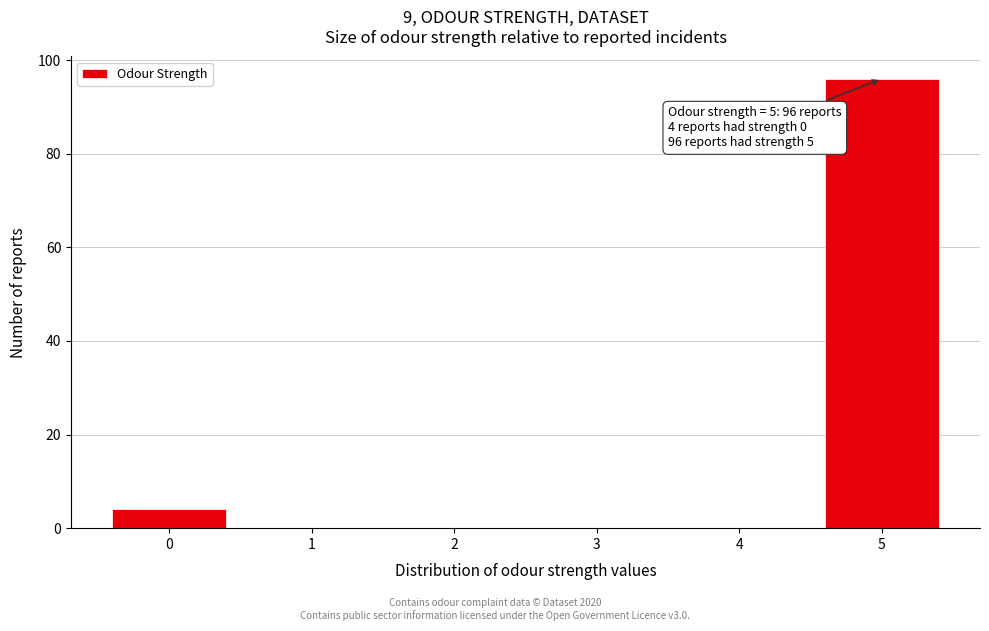

Reading left to right, extract all data points from this chart.

0=4	1=0	2=0	3=0	4=0	5=96